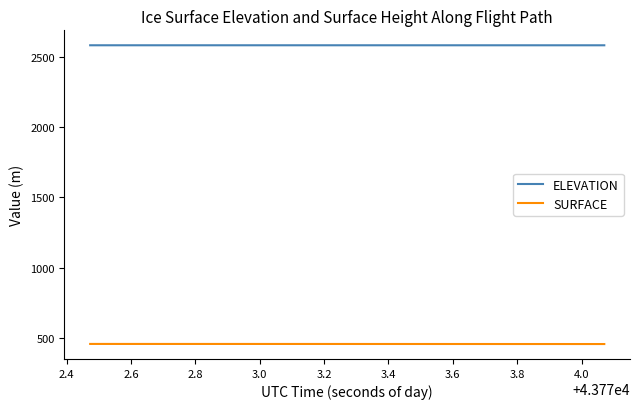

What is the difference between the maximum and minimum values in the SURFACE series?

0.7